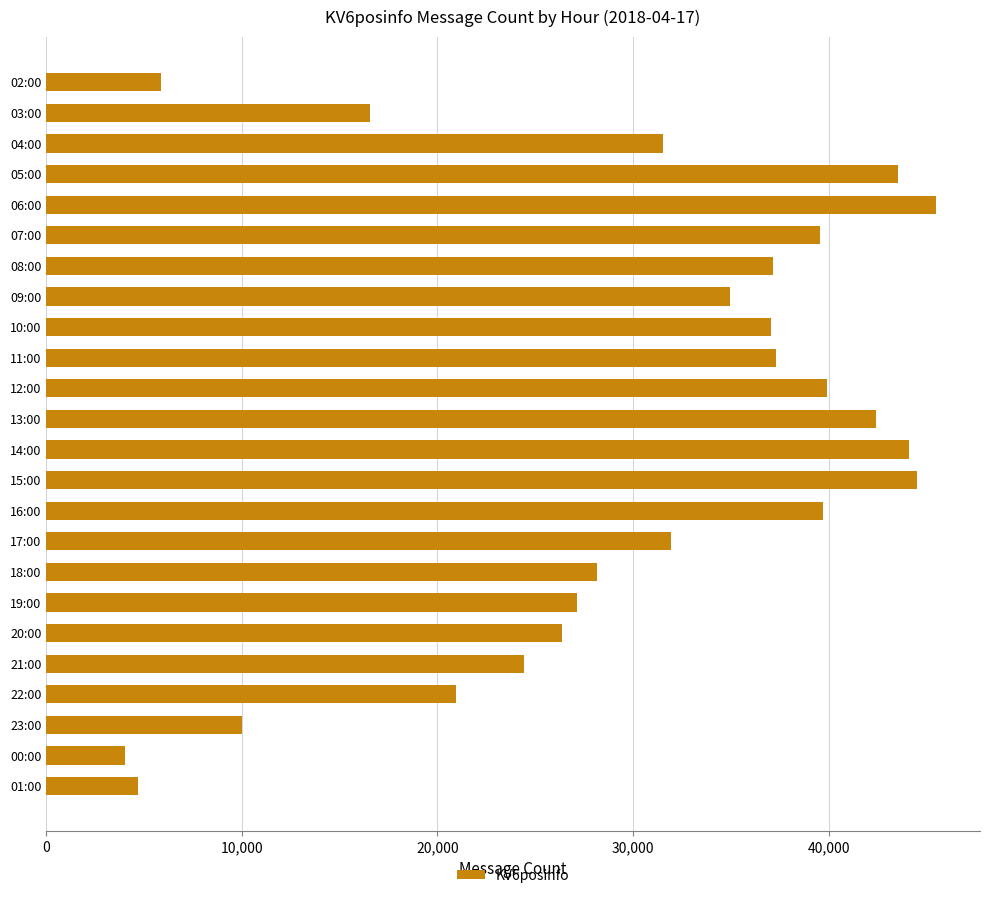

Which label corresponds to the smallest value in the chart?

00:00